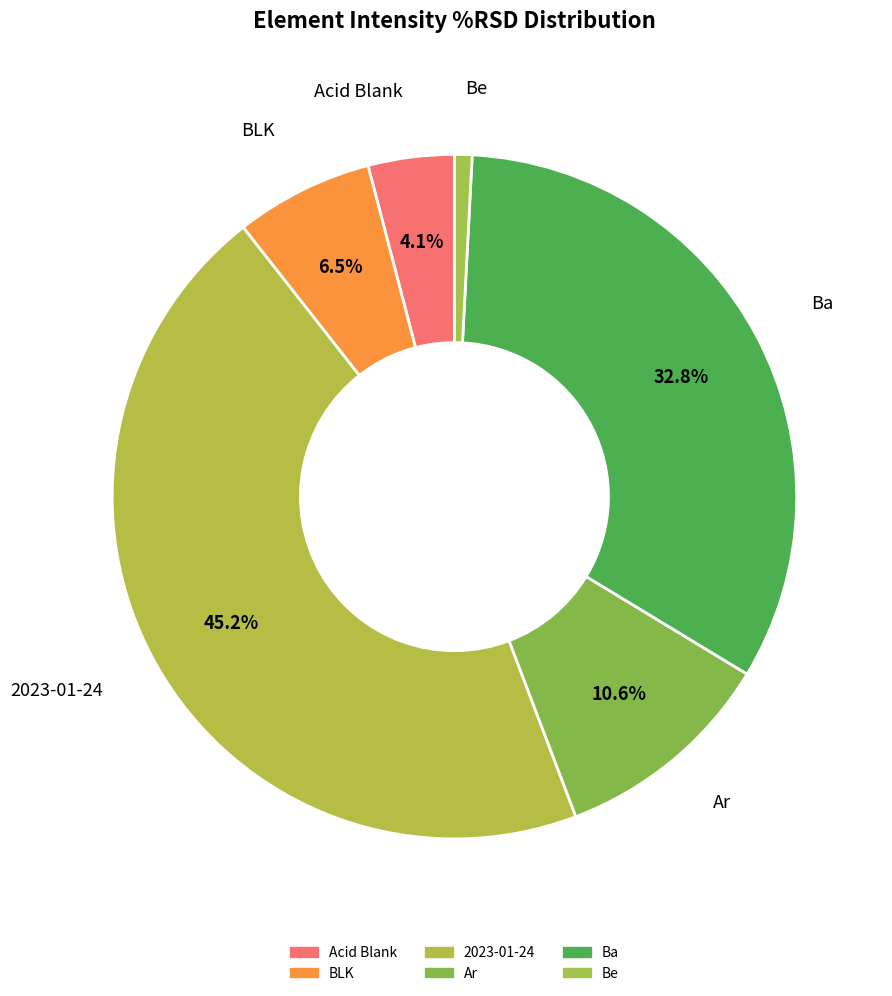

True or false: Ba accounts for 33% of the total.

True